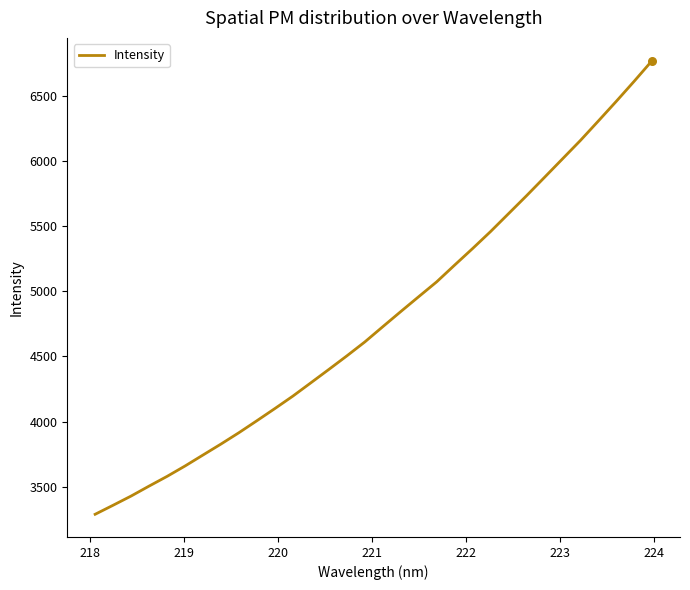

What is the minimum value shown in the chart?

3289.1